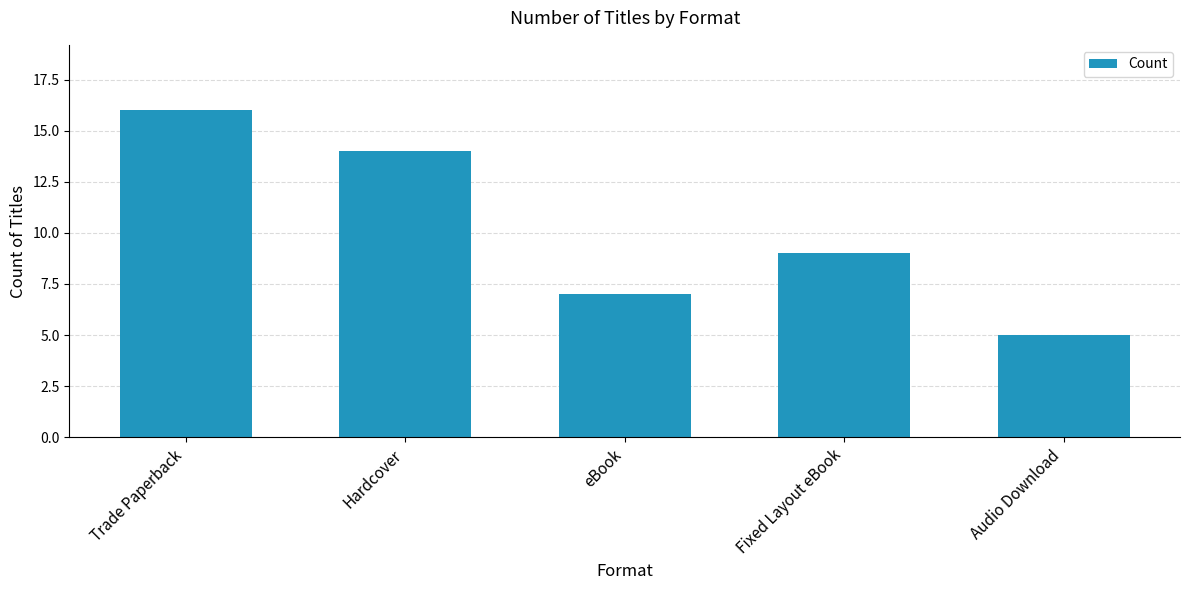

Count the values in the range 7 to 14.

3